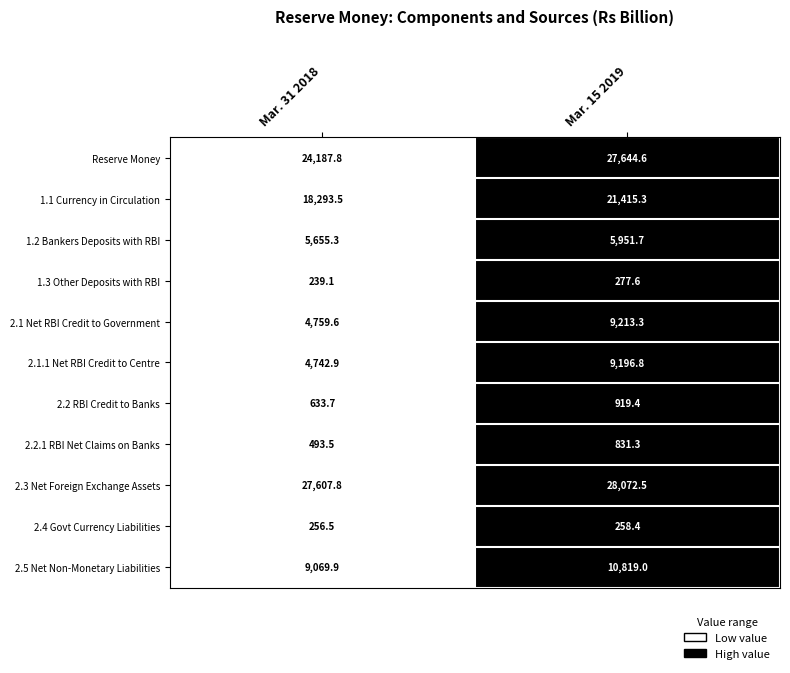

Is it true that 2.3 Net Foreign Exchange Assets equals 15393.5 at Mar. 15 2019?

False